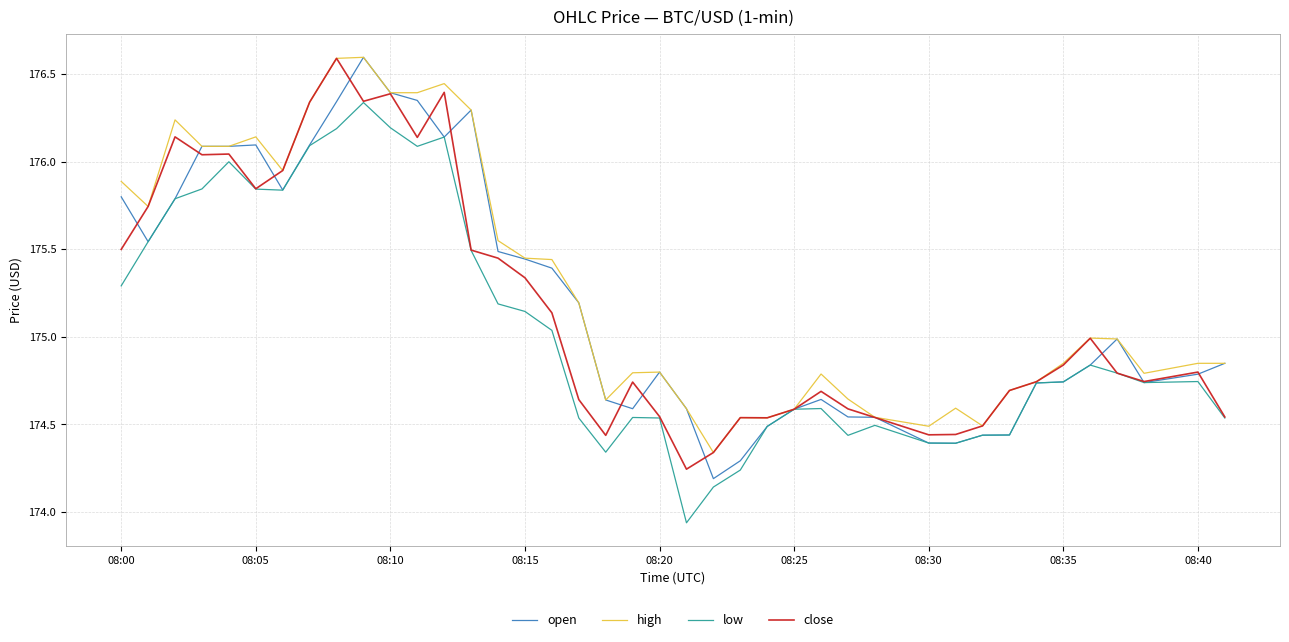

What is the value of the low point at the 6th from the left?

175.8